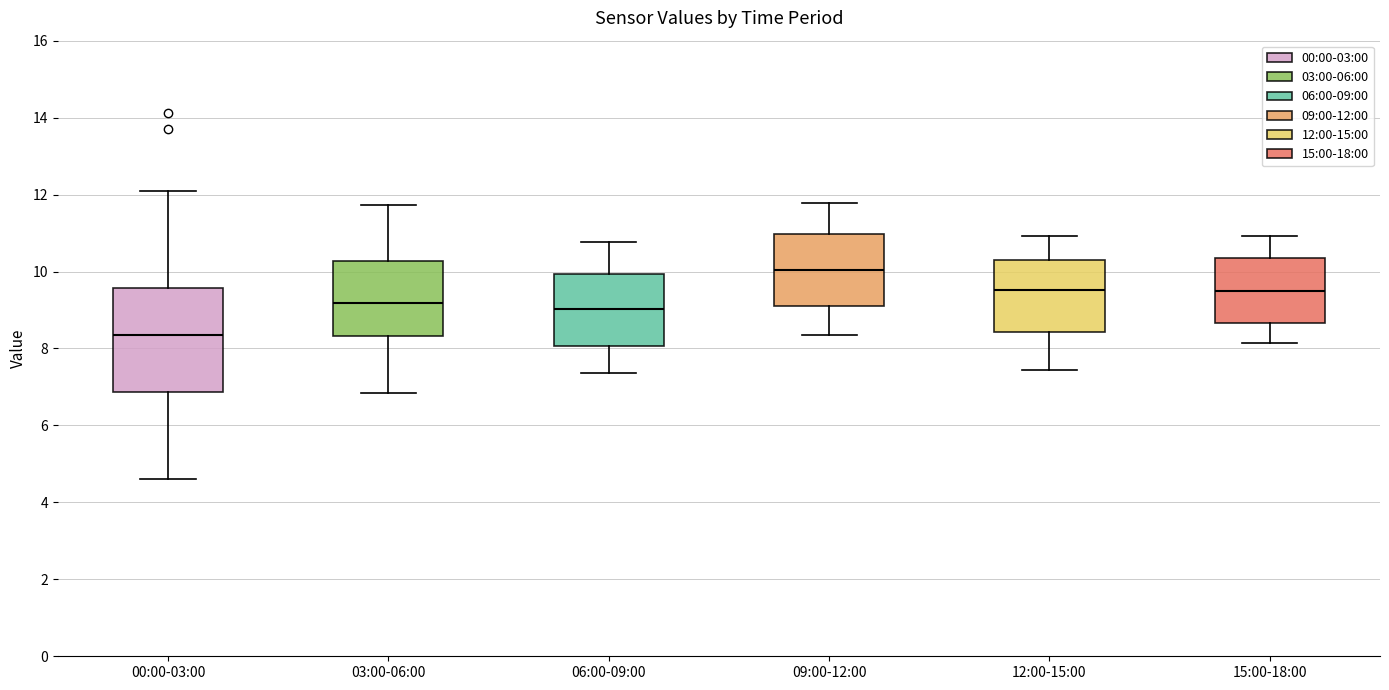

Which box's median line is the lowest?

00:00-03:00